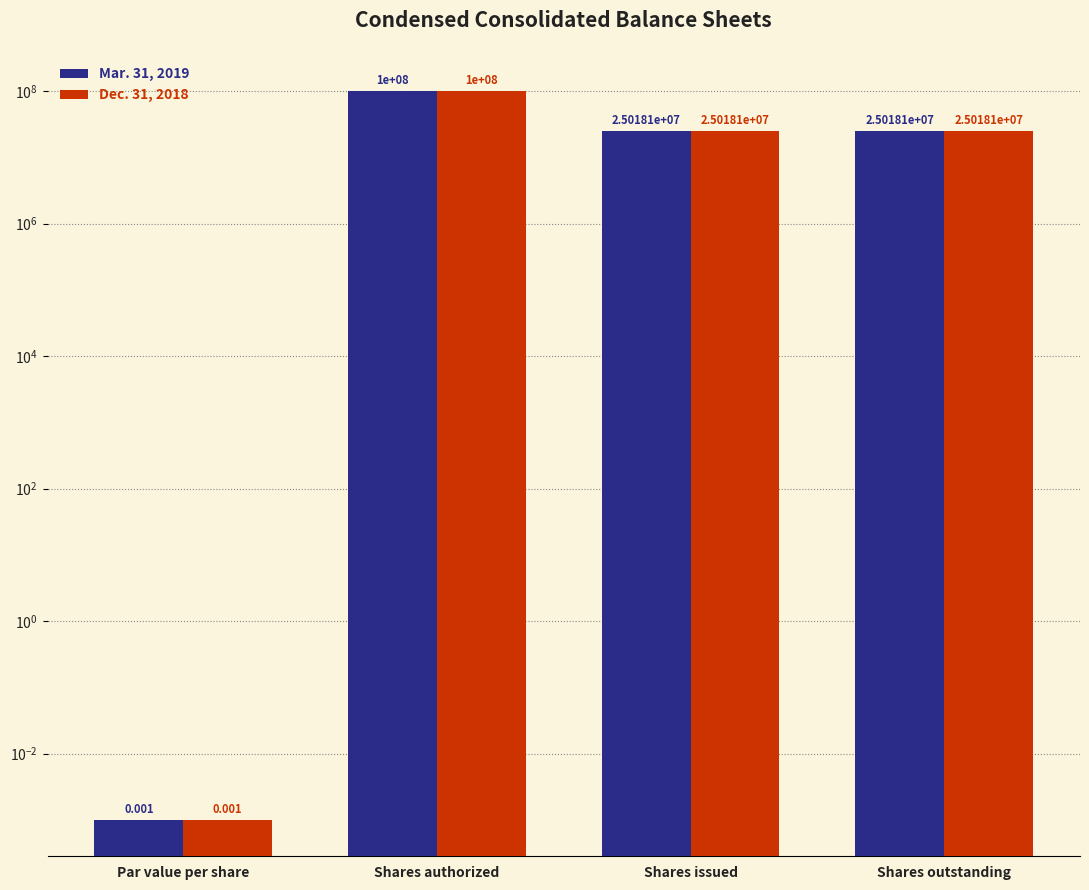

The value of Dec. 31, 2018 at Par value per share is 0.0. True or false?

True